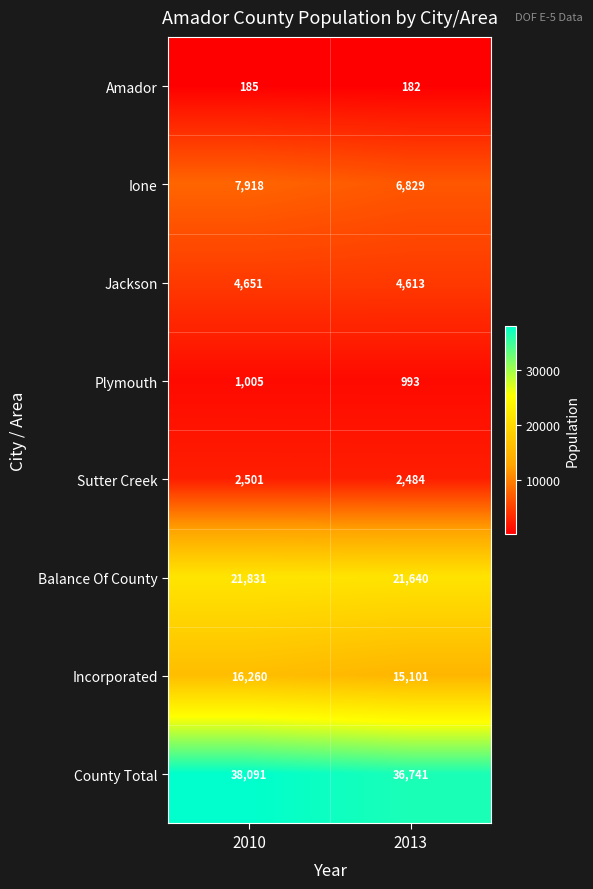

True or false: Plymouth has a value of 595 at 2013.

False